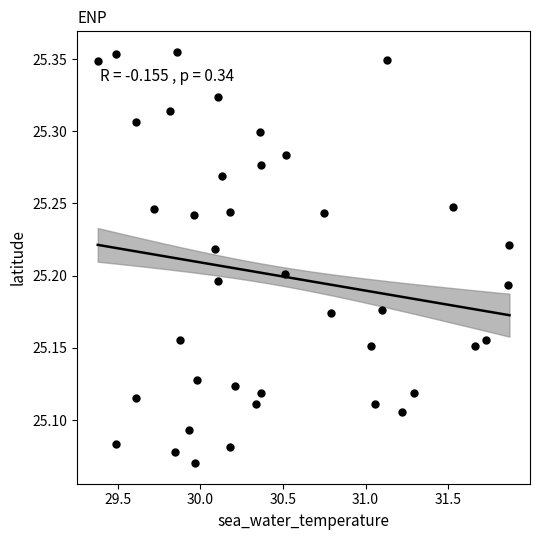

What is the range of X values (max minus min)?

2.5